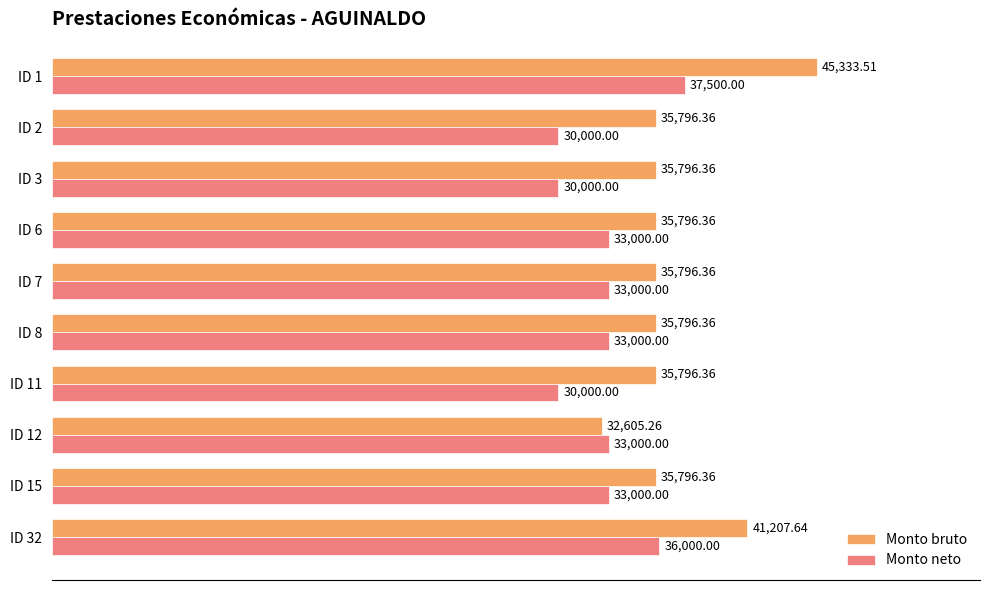

Which series has the largest range (max minus min)?

Monto bruto